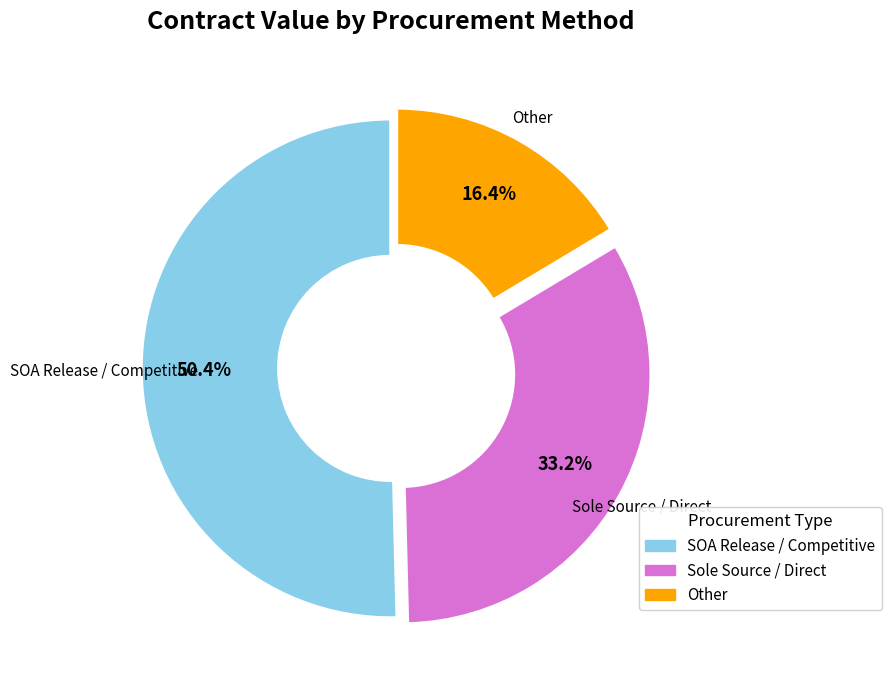

Is there a majority slice in this chart?

Yes